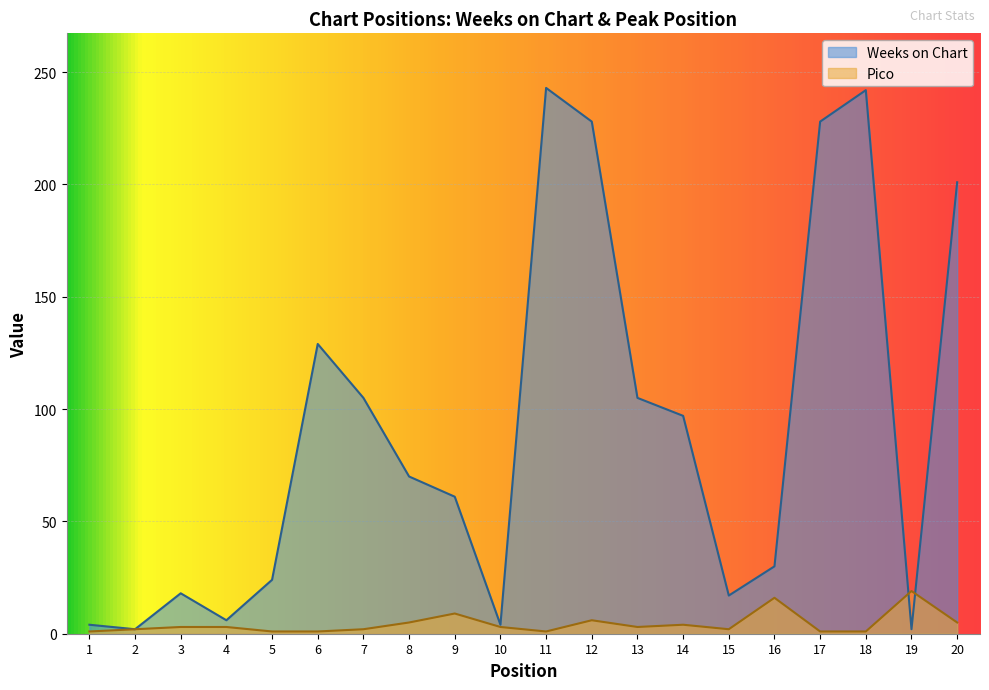

Which series has the widest spread of values?

Weeks on Chart